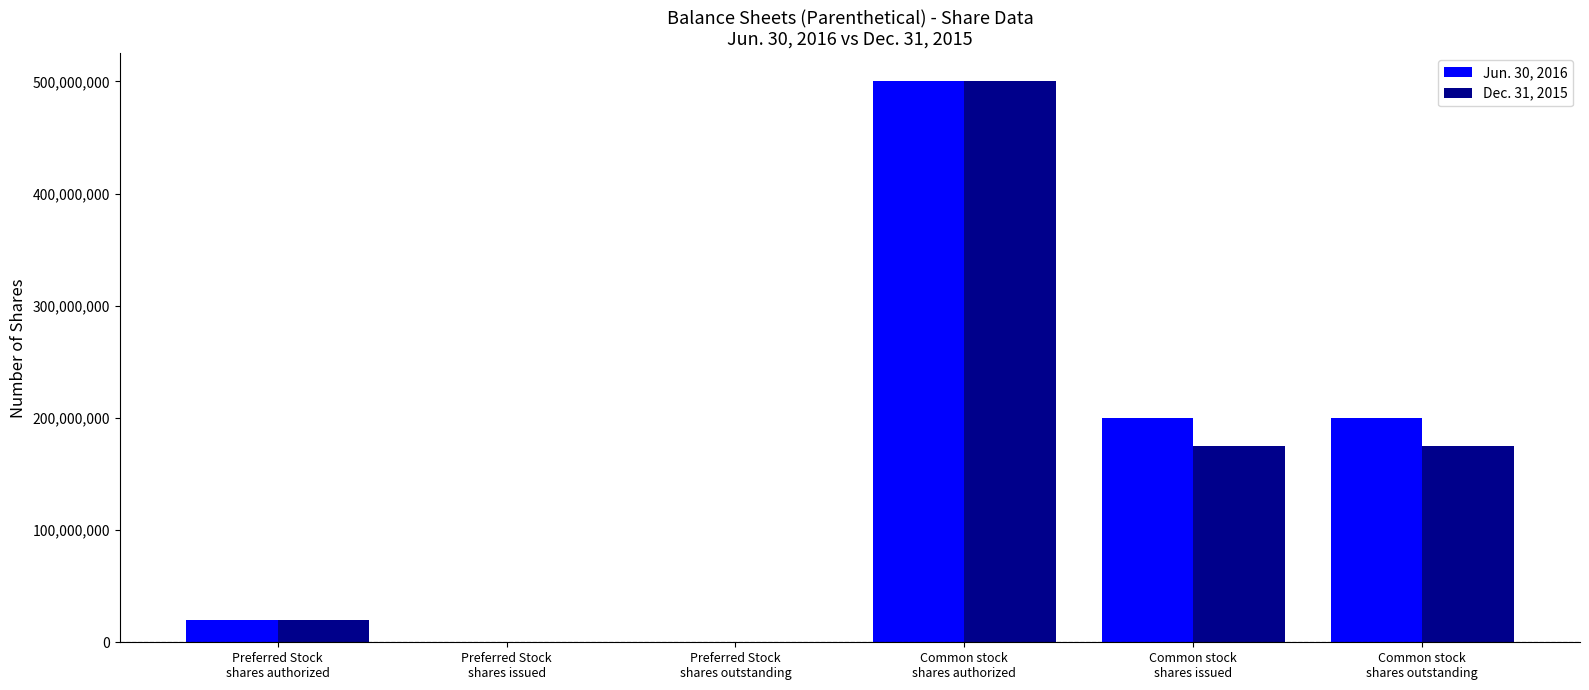

Reading left to right, extract all data points from this chart.

Jun. 30, 2016: 20000000	0	0	500000000	199873683	199873683
Dec. 31, 2015: 20000000	0	0	500000000	175315350	175315350